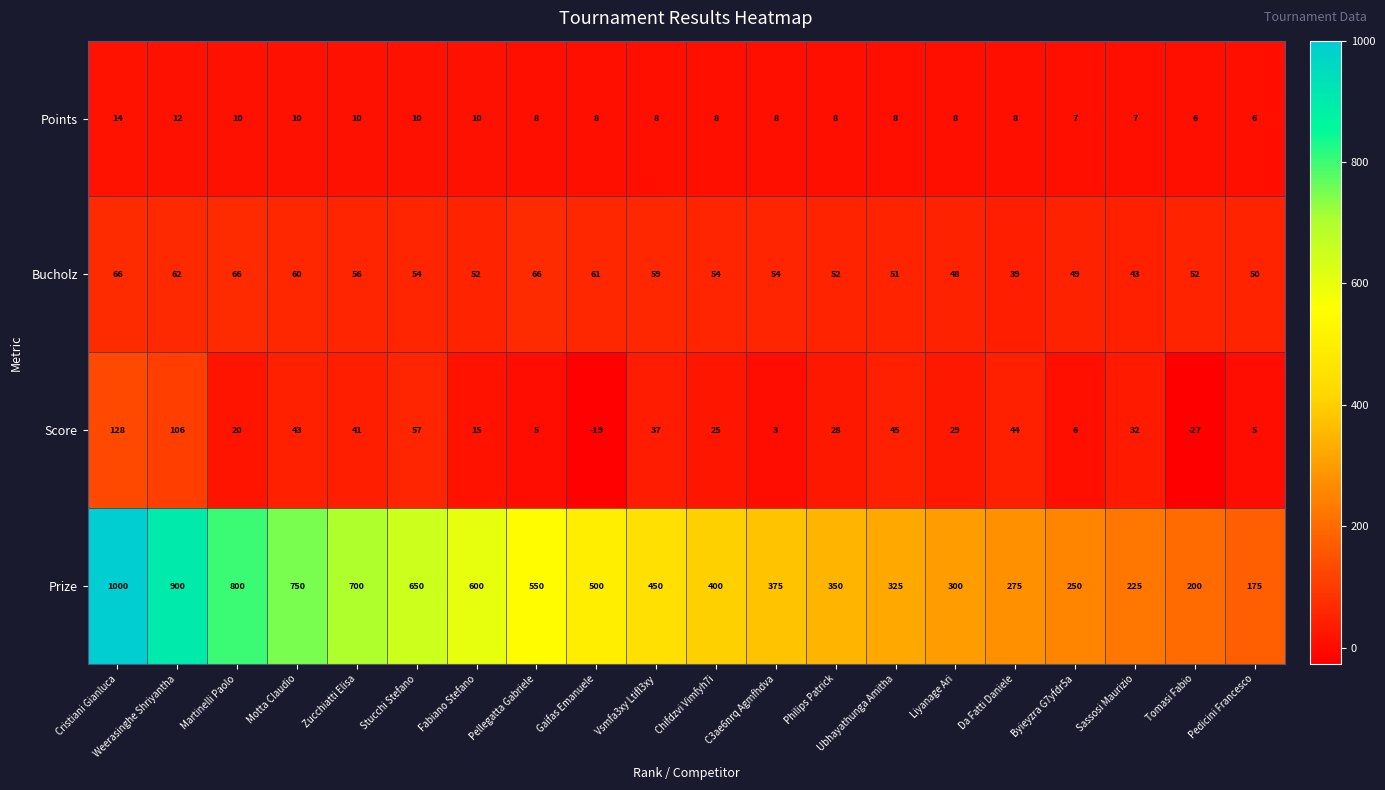

What is the maximum value shown in the chart?

1000